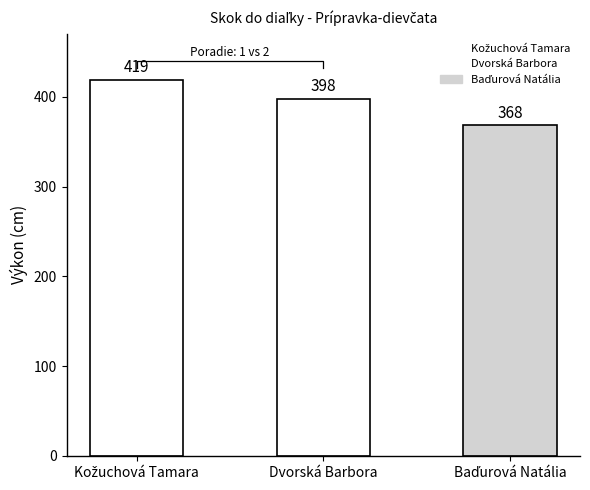

What position from the left is Dvorská Barbora?

2